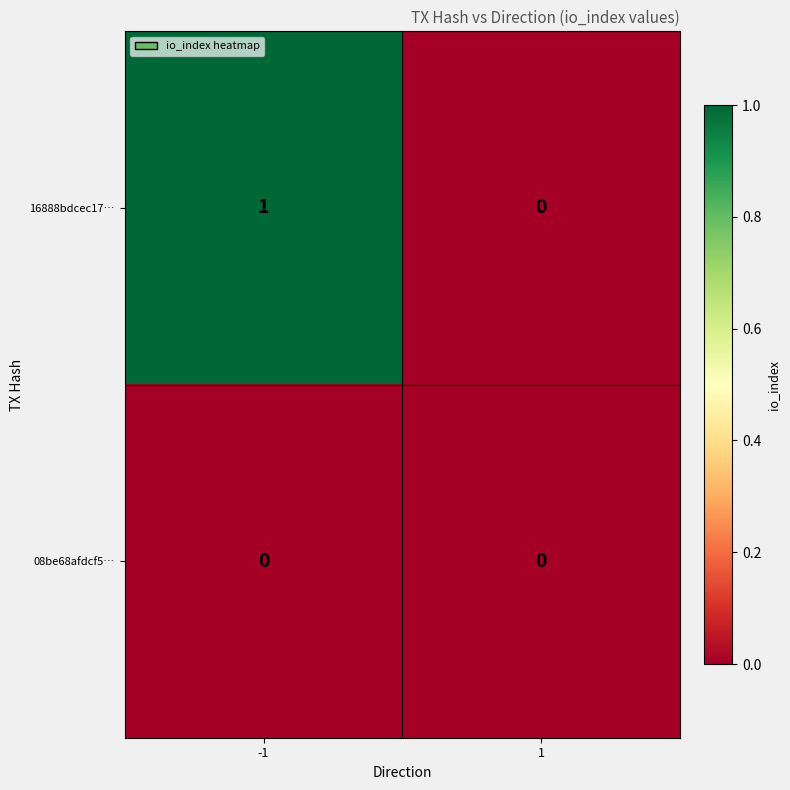

At which category is the sum across all series the highest?

-1